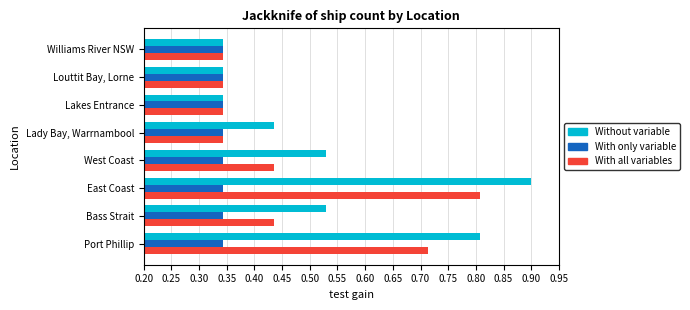

What are all the series names shown in the legend?

Without variable, With only variable, With all variables